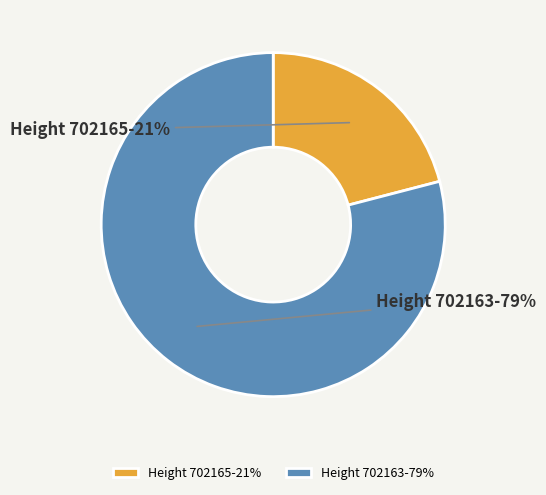

Is there a majority slice in this chart?

Yes